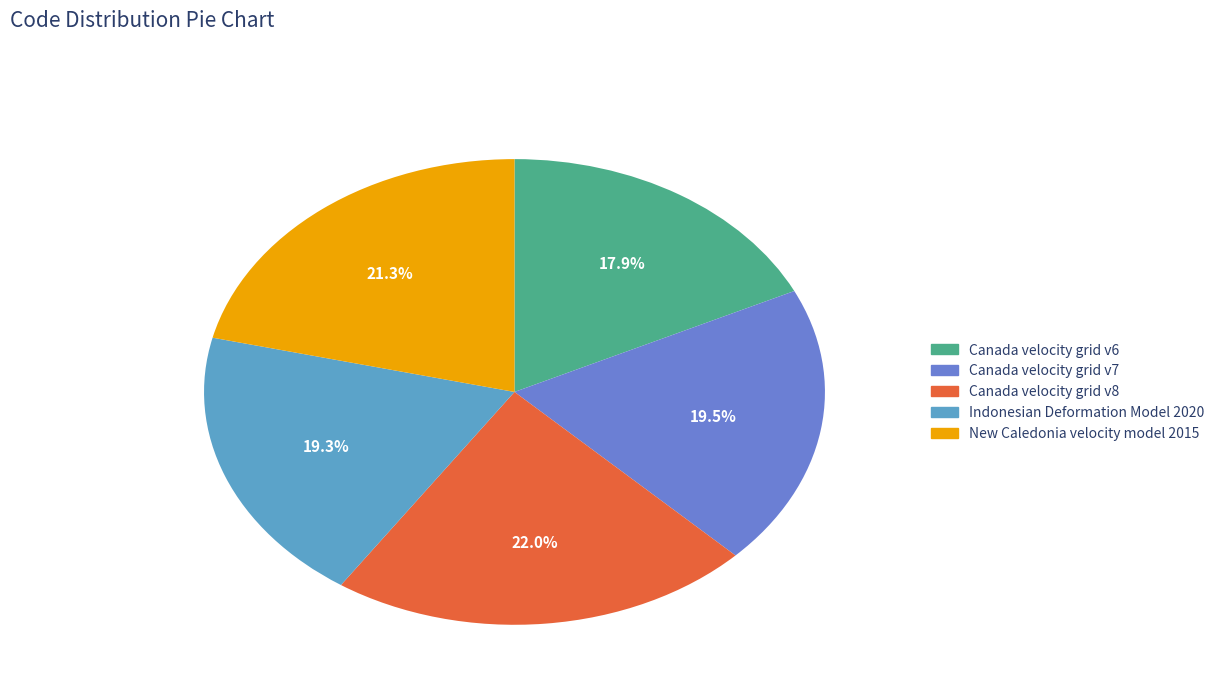

Count the number of slices in the pie.

5